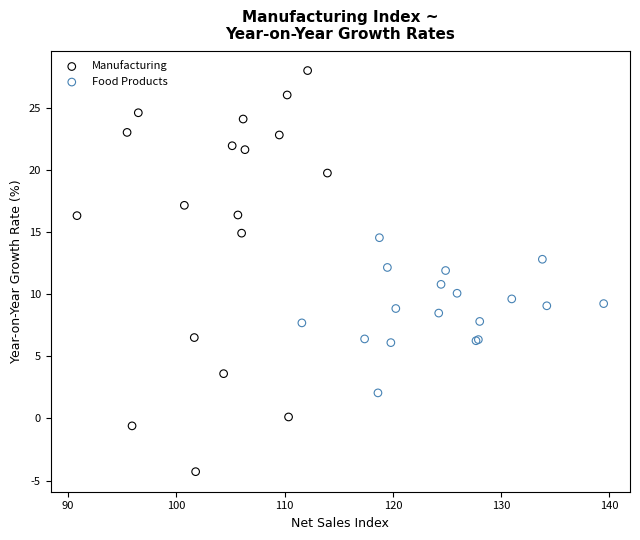

Which series reaches the minimum Y coordinate?

Manufacturing